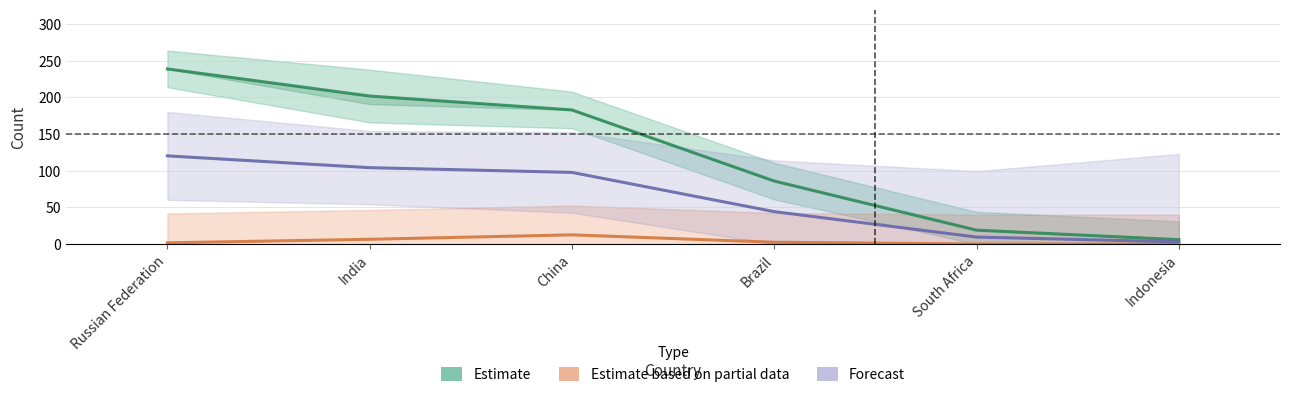

At Russian Federation, list the series in order from largest to smallest.

Documents (Estimate), Forecast, Self-citations (Partial data)